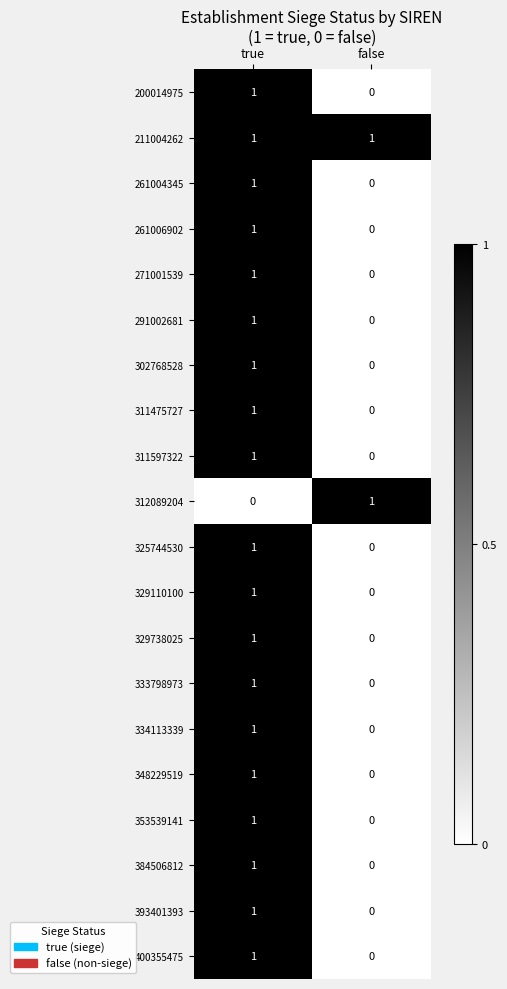

At which label does 348229519 reach its peak?

true